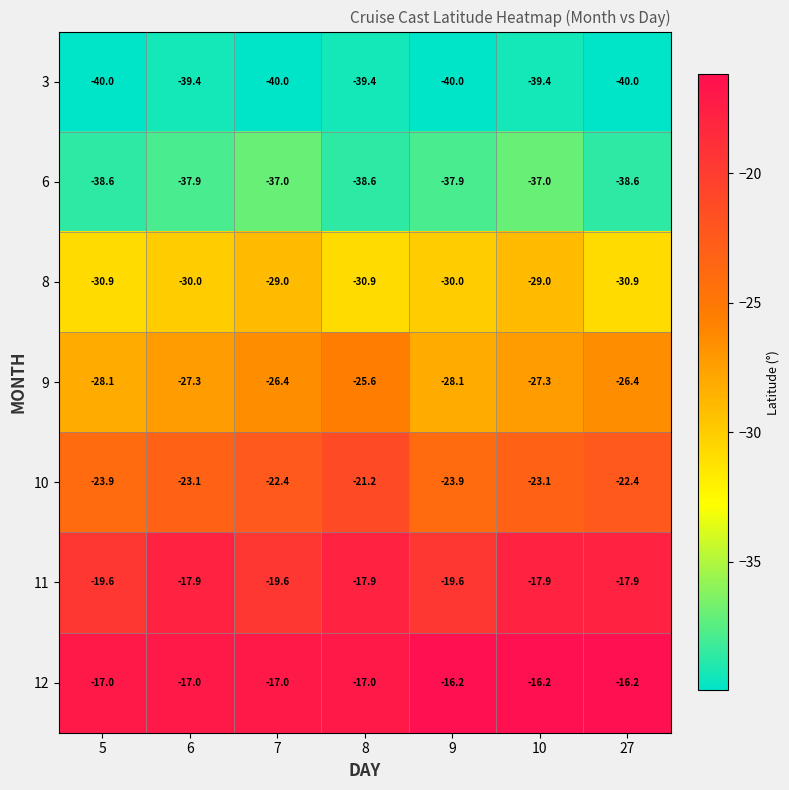

What is the total value across all series at 7?

-191.4